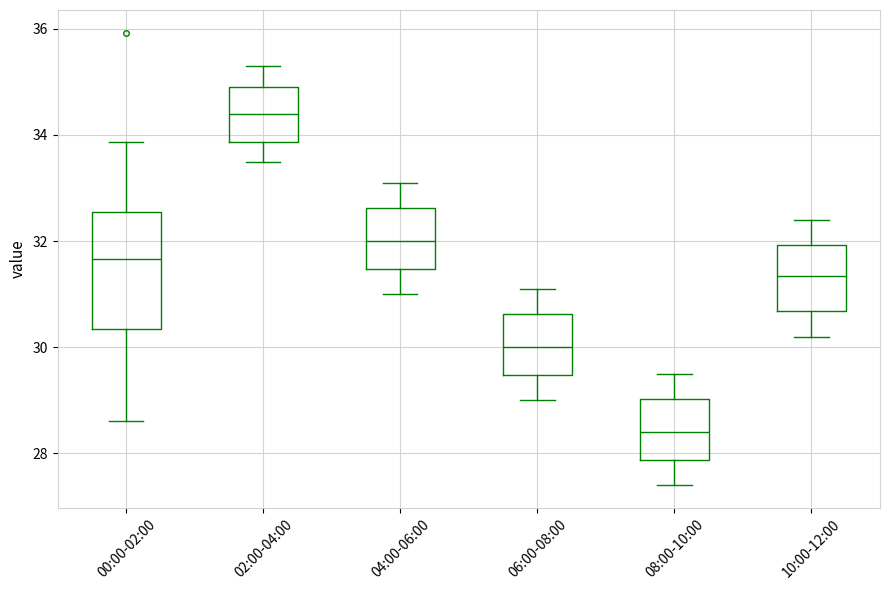

Which box is the tallest, from its lower edge to its upper edge?

00:00-02:00